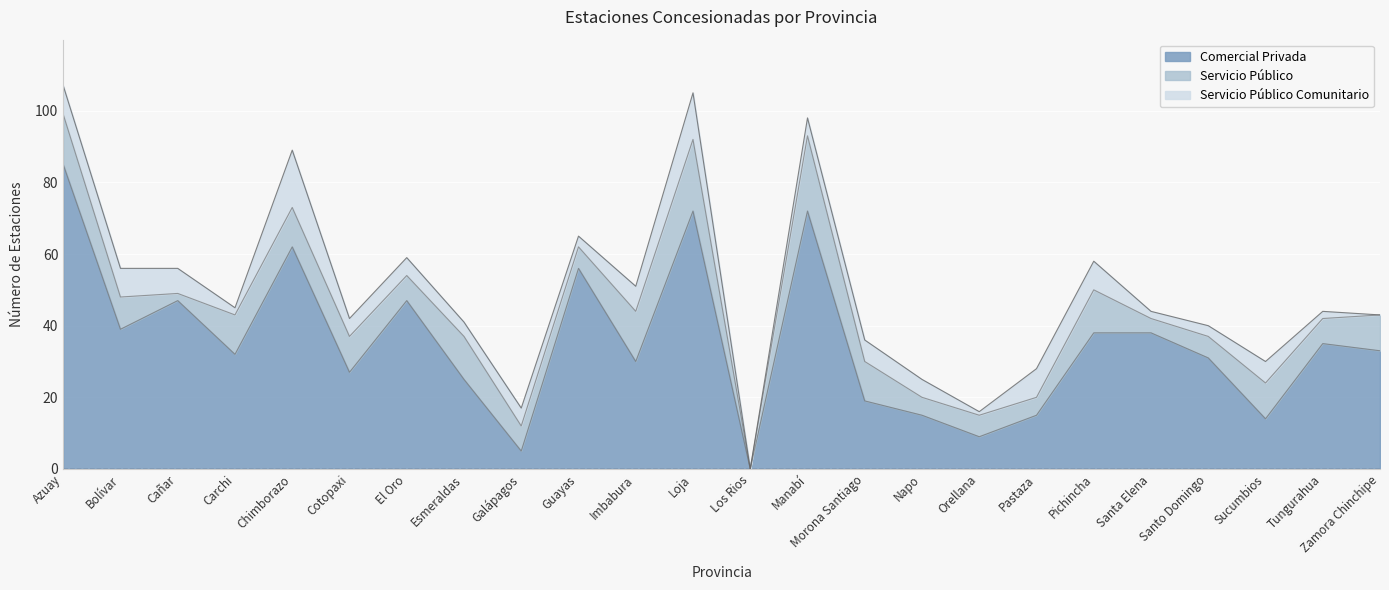

Where is the first local maximum for Servicio Público Comunitario?

Chimborazo